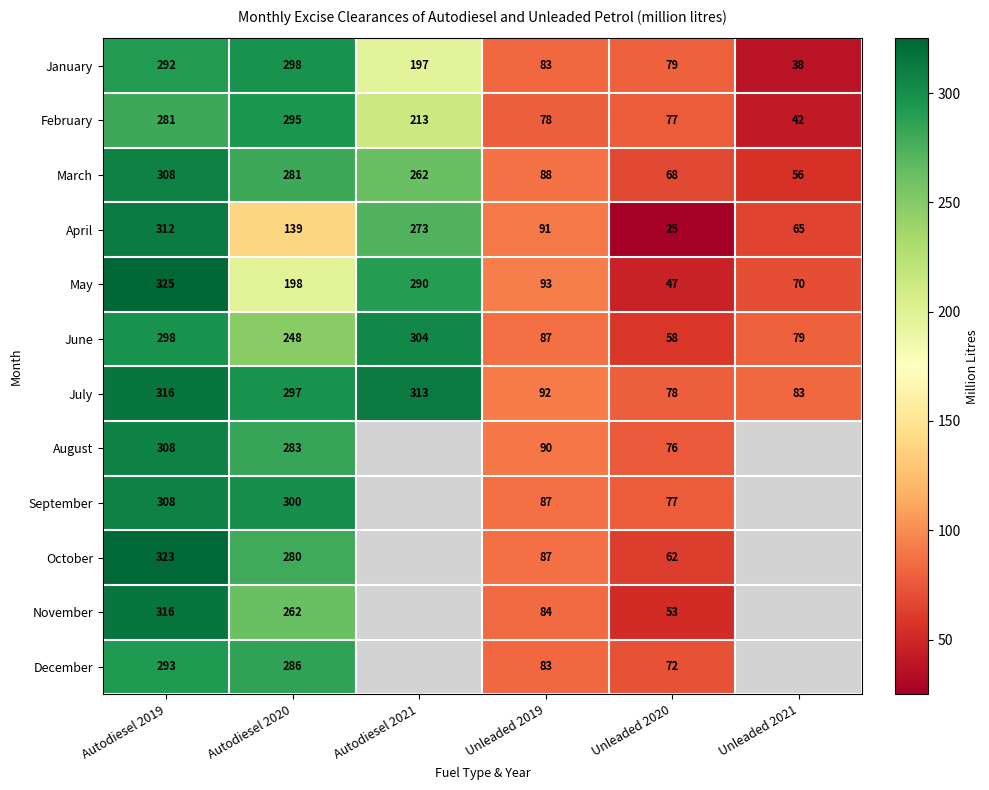

At which label does July first exceed 297?

Autodiesel 2019